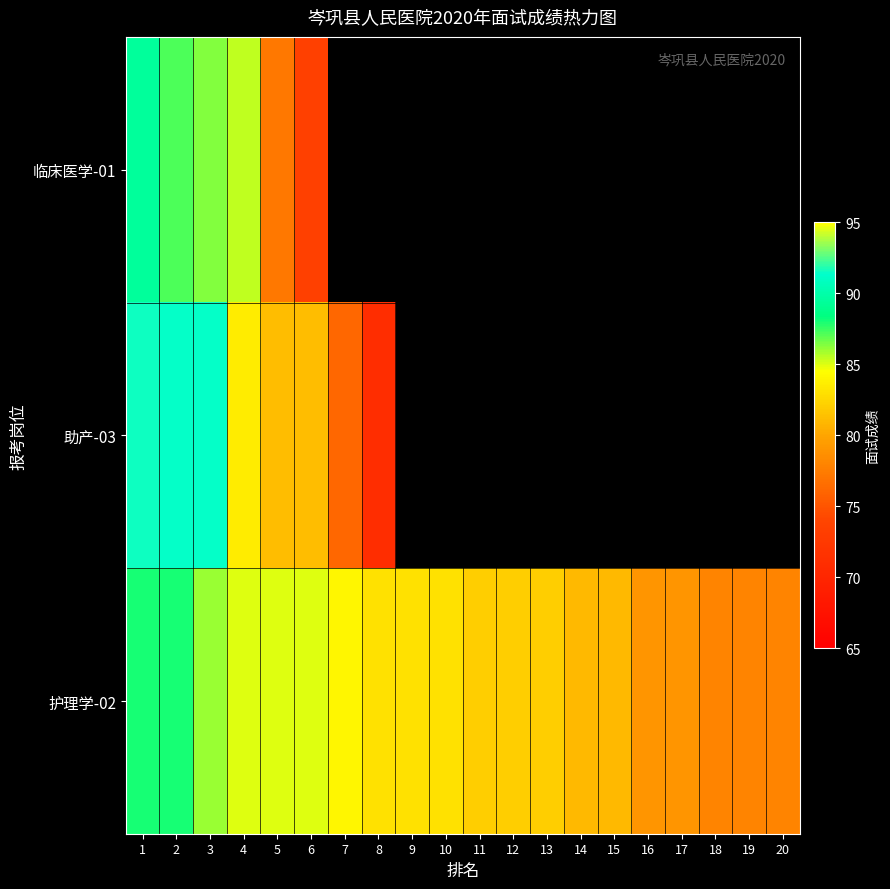

Which series has the widest spread of values?

助产-03